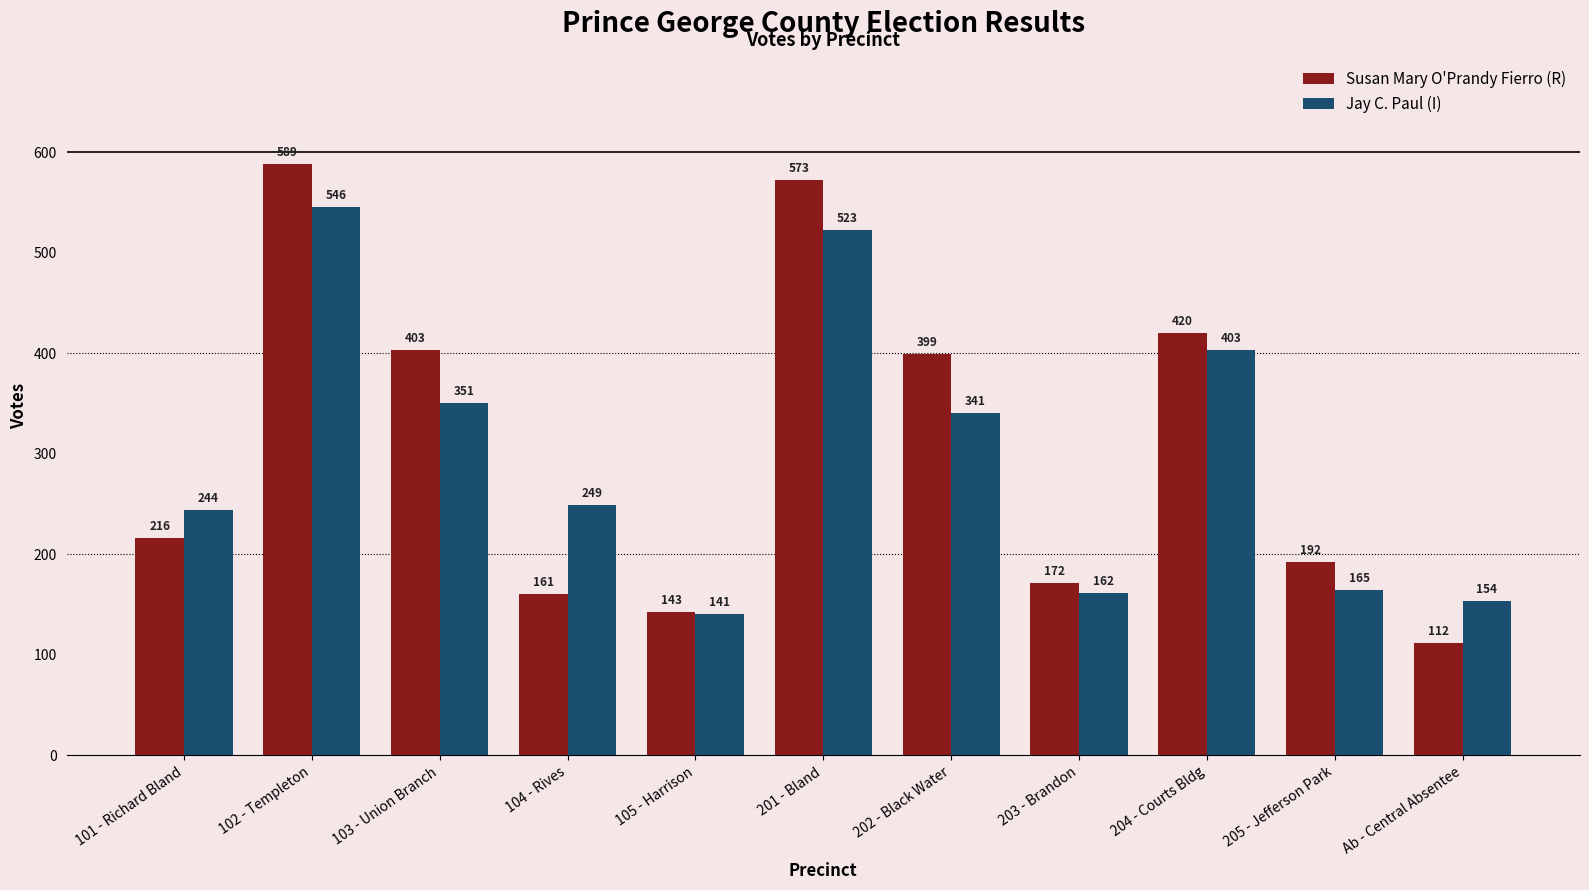

True or false: Susan Mary O'Prandy Fierro (R) has a value of 161 at 104 - Rives.

True